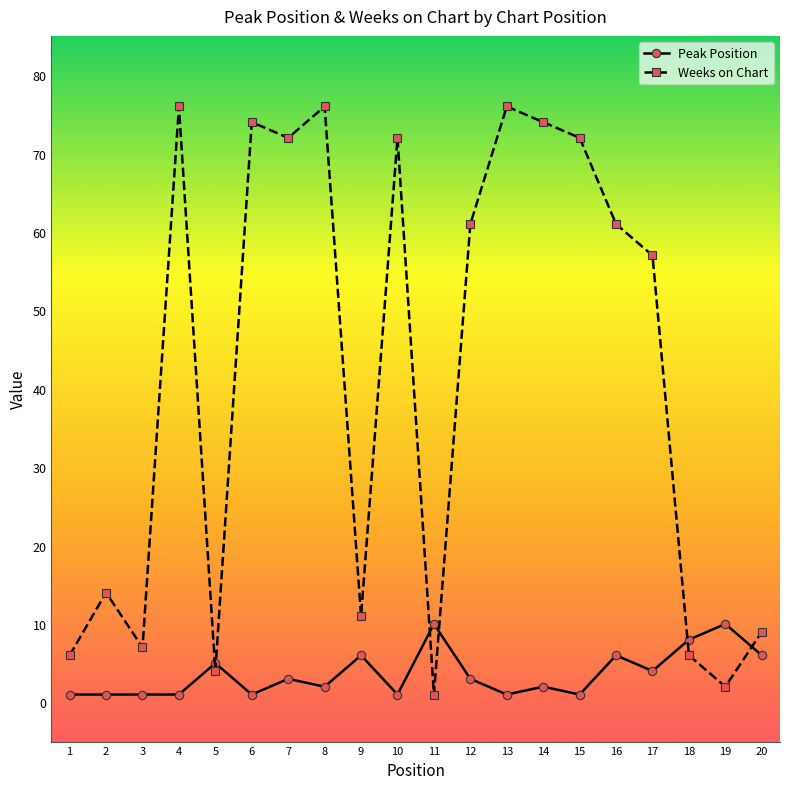

What value does the Weeks on Chart series have at 2?

14